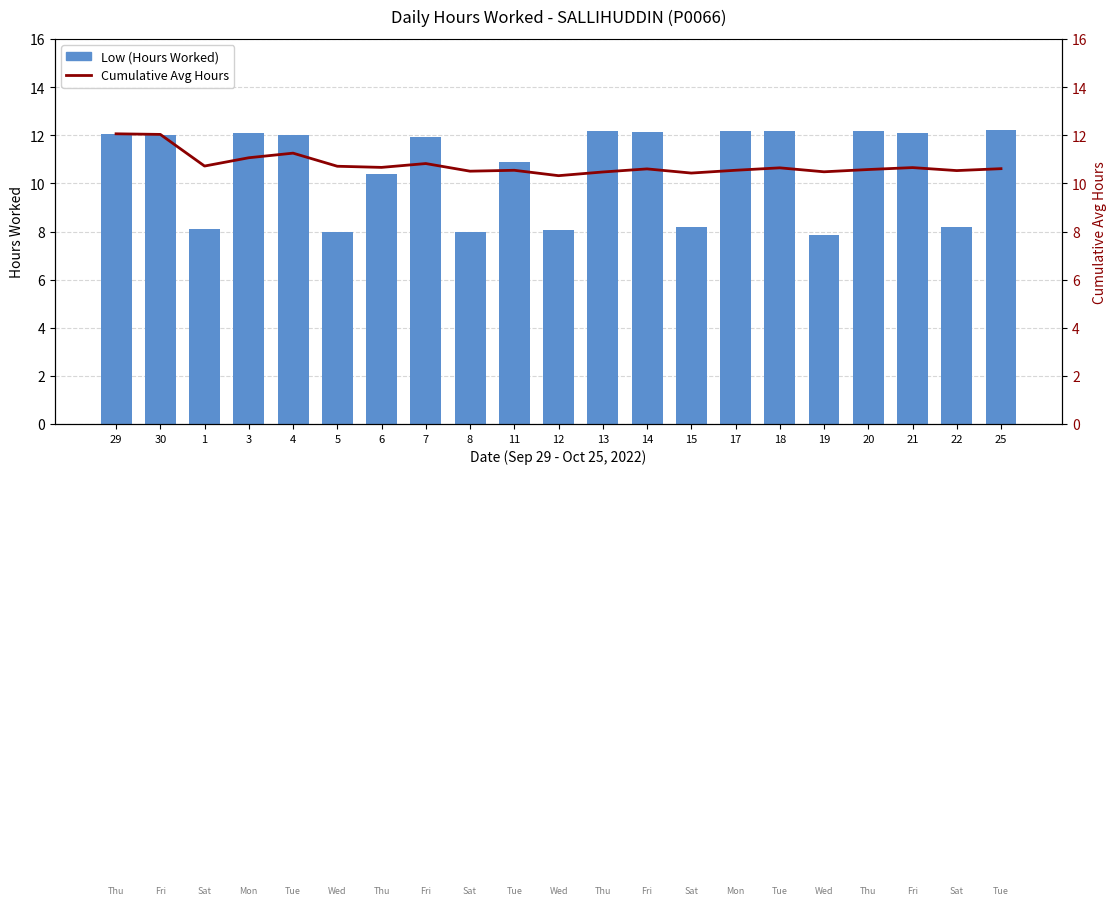

Reading left to right, transcribe all the data shown in this chart.

Low (Hours Worked): 12.1	12.0	8.1	12.1	12.0	8.0	10.4	11.9	8.0	10.9	8.1	12.2	12.1	8.2	12.2	12.2	7.8	12.2	12.1	8.2	12.2
Cumulative Avg Hours: 12.1	12.0	10.7	11.1	11.3	10.7	10.7	10.8	10.5	10.5	10.3	10.5	10.6	10.4	10.5	10.6	10.5	10.6	10.7	10.5	10.6